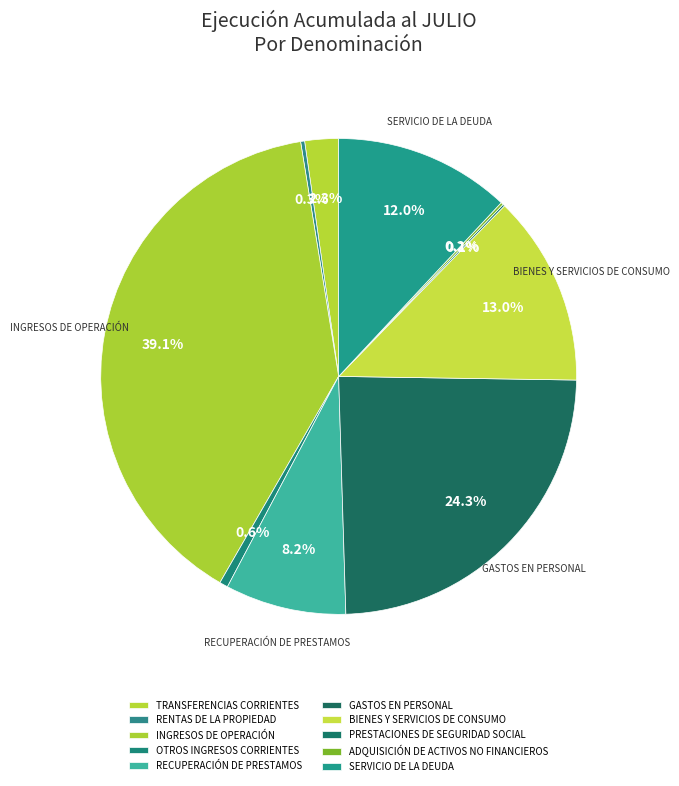

Which has a higher value, TRANSFERENCIAS CORRIENTES or OTROS INGRESOS CORRIENTES?

TRANSFERENCIAS CORRIENTES